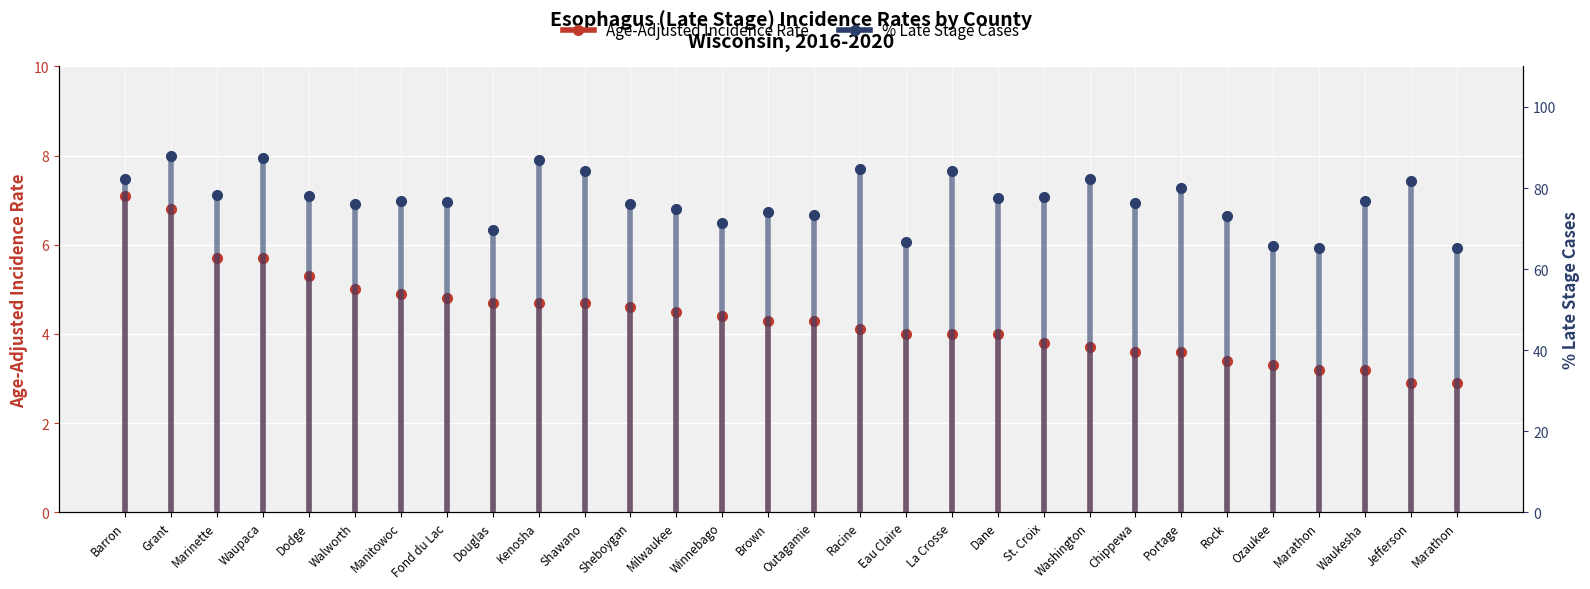

Reading left to right, transcribe all the data shown in this chart.

Age-Adjusted Incidence Rate: Barron=7.1	Grant=6.8	Marinette=5.7	Waupaca=5.7	Dodge=5.3	Walworth=5.0	Manitowoc=4.9	Fond du Lac=4.8	Douglas=4.7	Kenosha=4.7	Shawano=4.7	Sheboygan=4.6	Milwaukee=4.5	Winnebago=4.4	Brown=4.3	Outagamie=4.3	Racine=4.1	Eau Claire=4.0	La Crosse=4.0	Dane=4.0	St. Croix=3.8	Washington=3.7	Chippewa=3.6	Portage=3.6	Rock=3.4	Ozaukee=3.3	Marathon=3.2	Waukesha=3.2	Jefferson=2.9	Marathon=2.9
Percent Late Stage: Barron=82.1	Grant=88.0	Marinette=78.3	Waupaca=87.5	Dodge=78.0	Walworth=76.1	Manitowoc=76.9	Fond du Lac=76.6	Douglas=69.6	Kenosha=87.0	Shawano=84.2	Sheboygan=76.0	Milwaukee=74.8	Winnebago=71.4	Brown=74.2	Outagamie=73.4	Racine=84.7	Eau Claire=66.7	La Crosse=84.2	Dane=77.5	St. Croix=77.8	Washington=82.2	Chippewa=76.2	Portage=80.0	Rock=73.1	Ozaukee=65.7	Marathon=65.1	Waukesha=76.7	Jefferson=81.8	Marathon=65.1